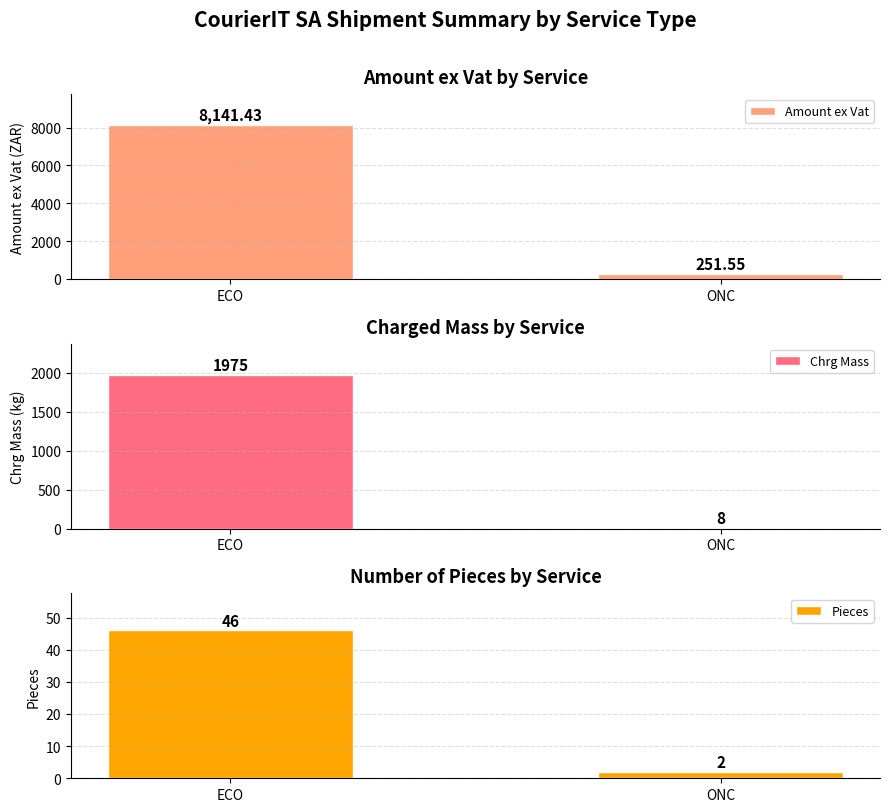

What is the difference between the Amount ex Vat values at ONC and ECO?

7889.9